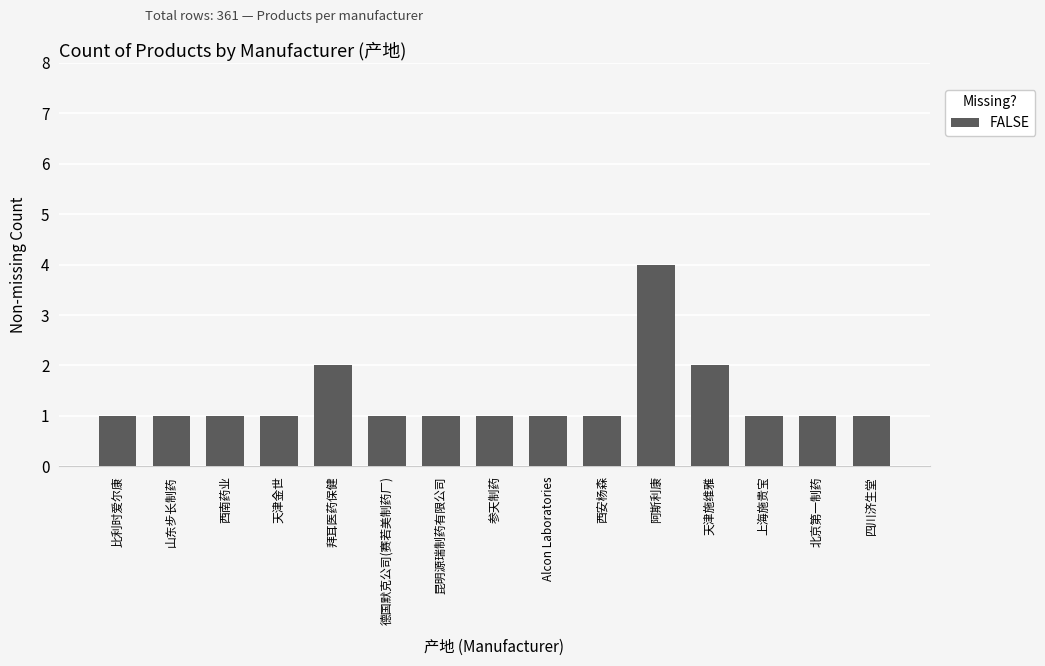

What is the label of the 2nd bar from the left?

山东步长制药